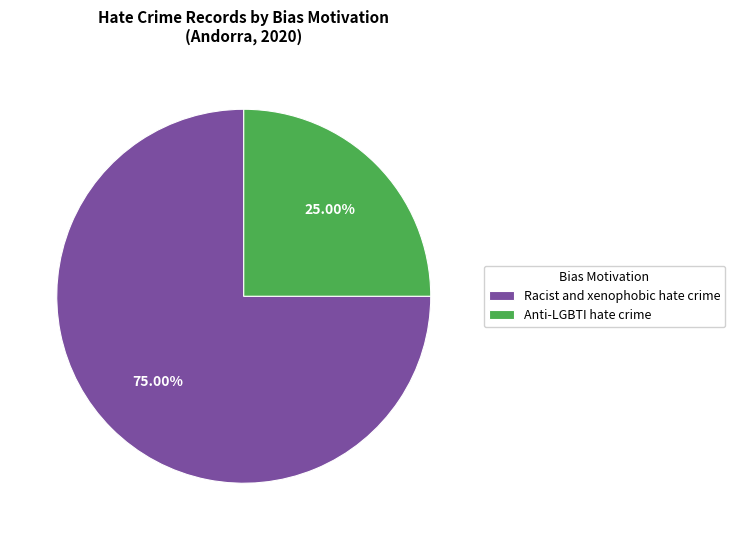

What is the total percentage of Racist and xenophobic hate crime and Anti-LGBTI hate crime?

100.0%